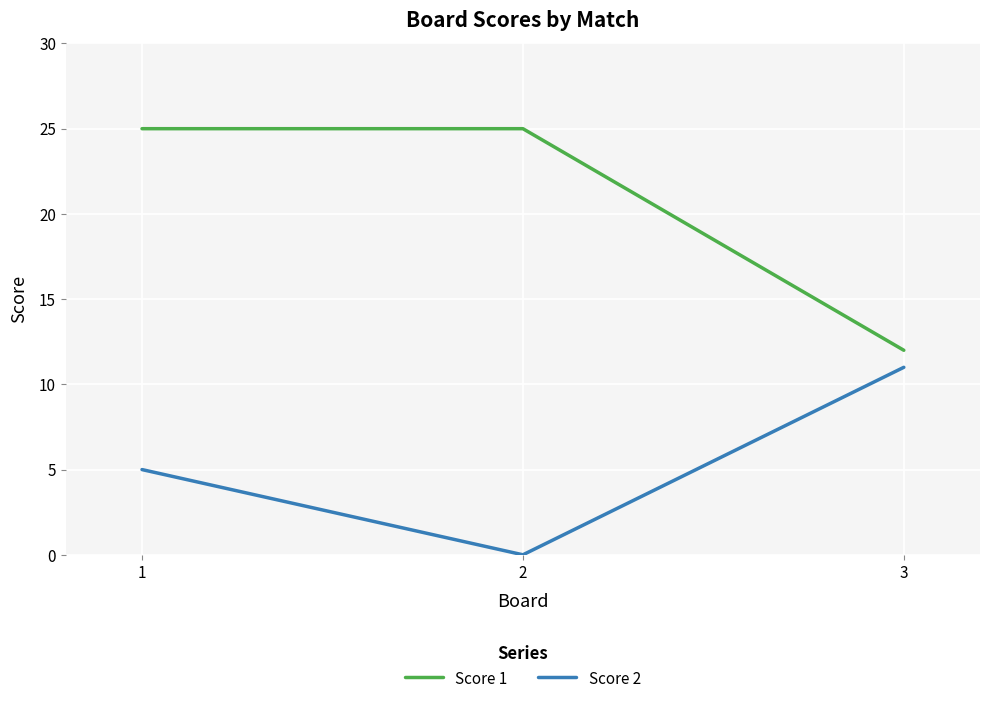

Which series changed the most between 1 and 2?

Score 2